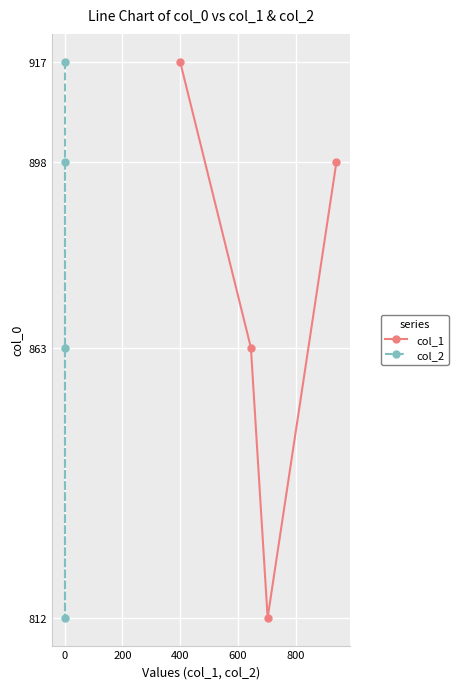

What is the lowest value of the col_1 series?

812